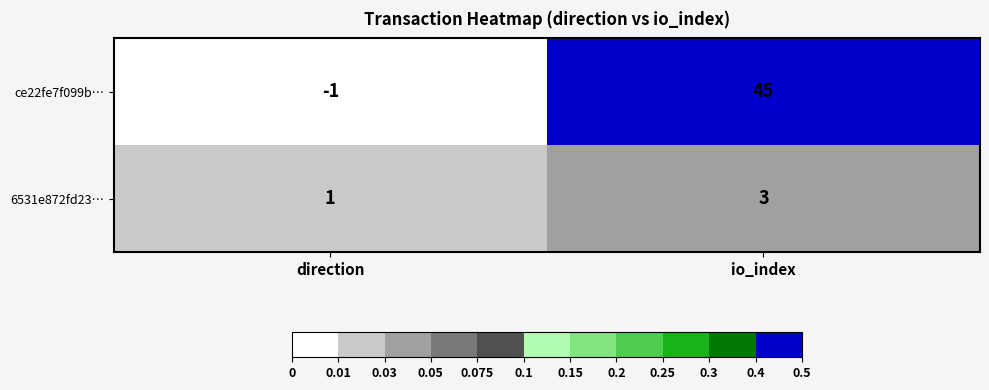

What is the difference between the ce22fe7f099b… values at direction and io_index?

46